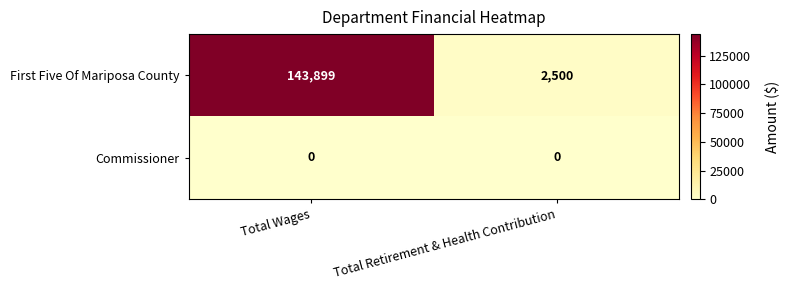

What is the spread (max minus min) of values at Total Wages?

143899